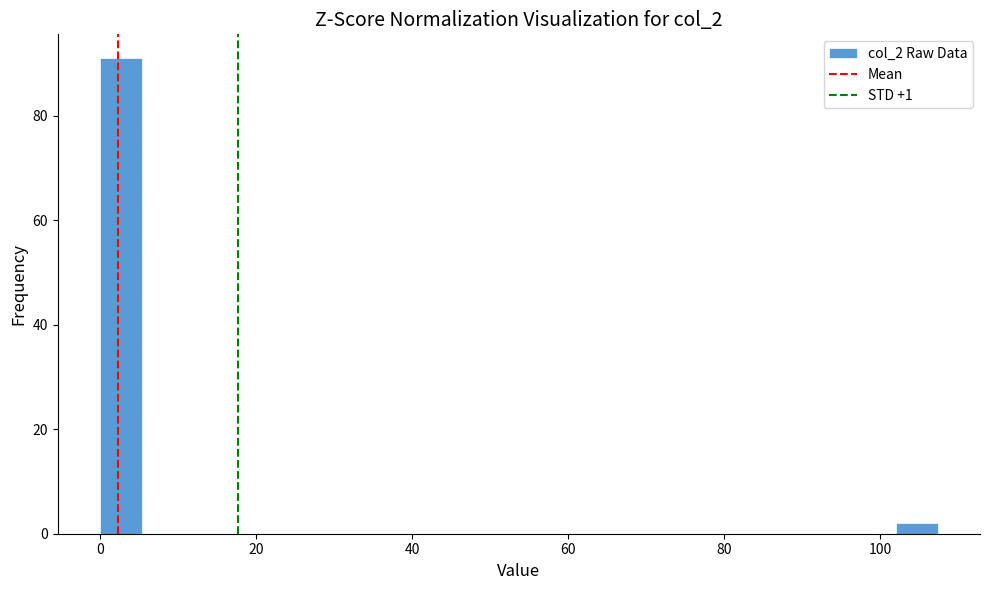

Around what value on the x-axis is the tallest bar? Give the approximate position of its centre, as read against the axis.

2